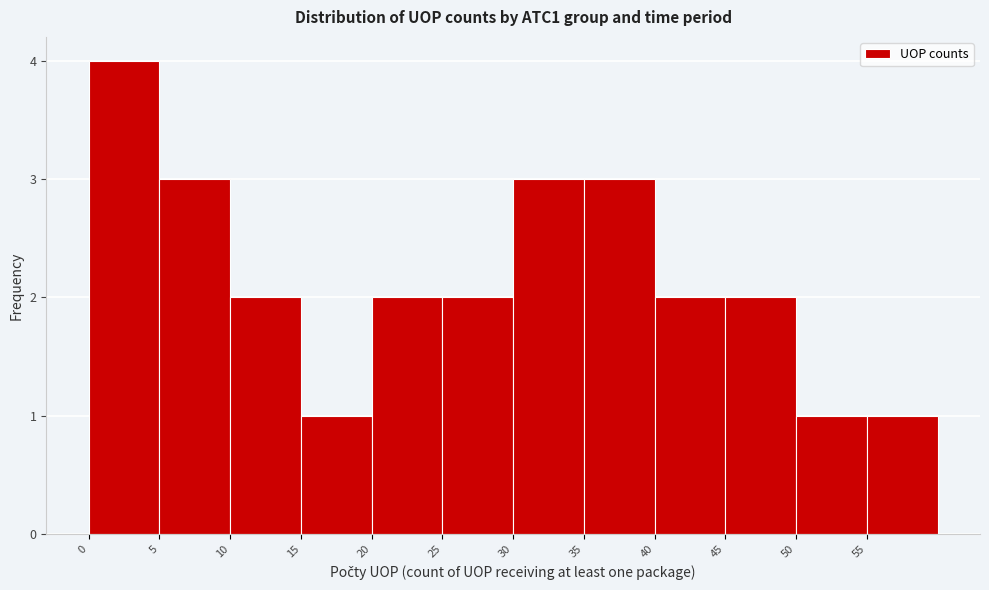

What is the height of the bar covering 15 to 20 on the x-axis? The values are not printed on the chart, so give them approximately, as read against the axis.

1